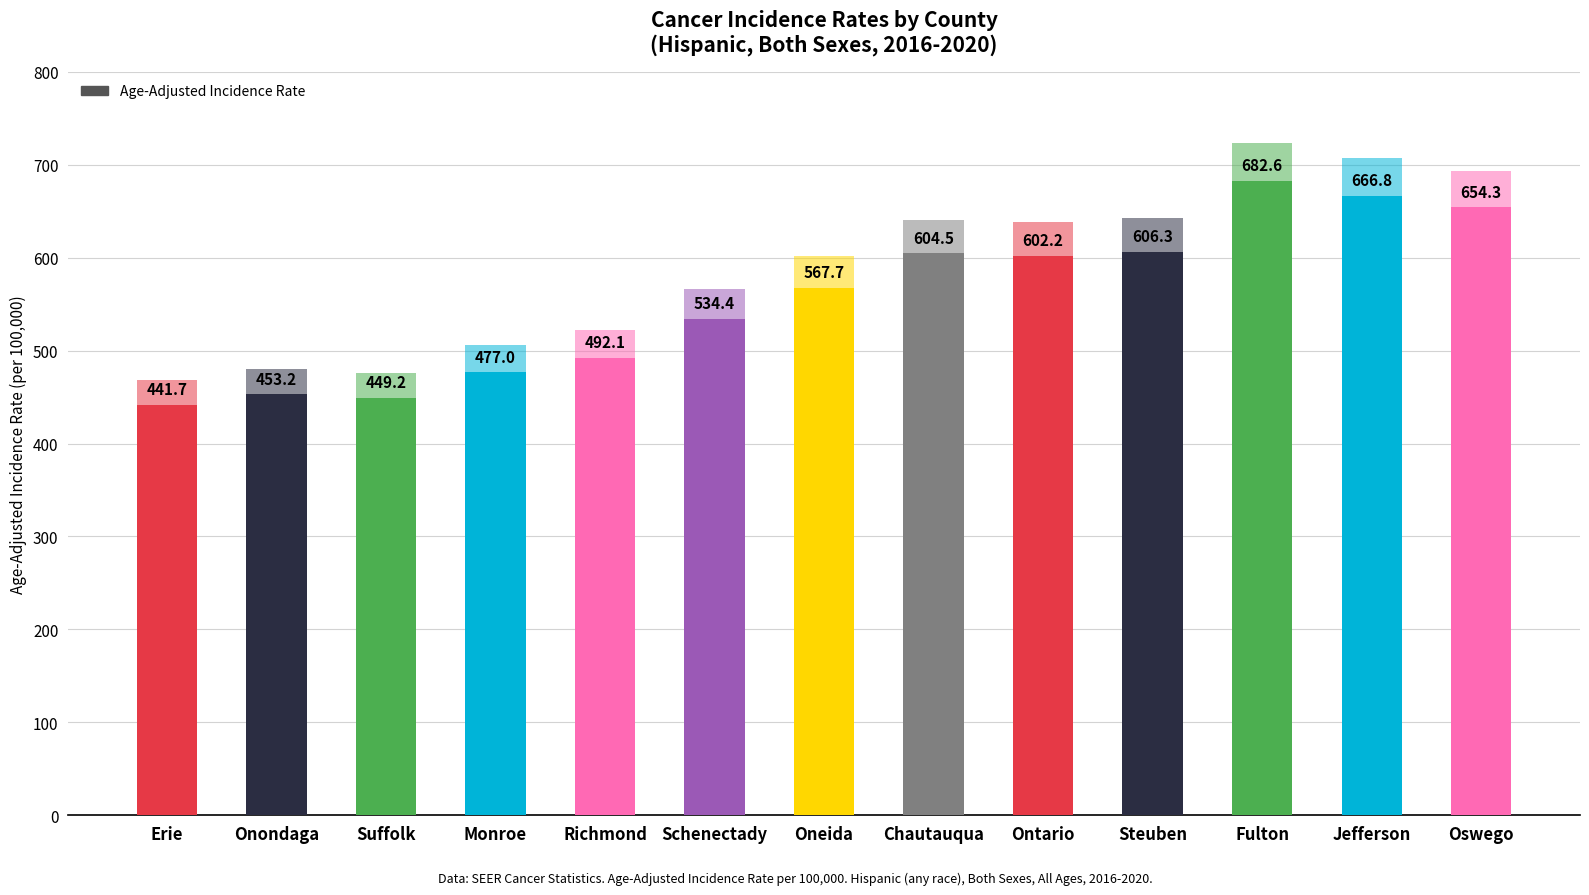

What is the change in value from Monroe to Steuben?

+129.3